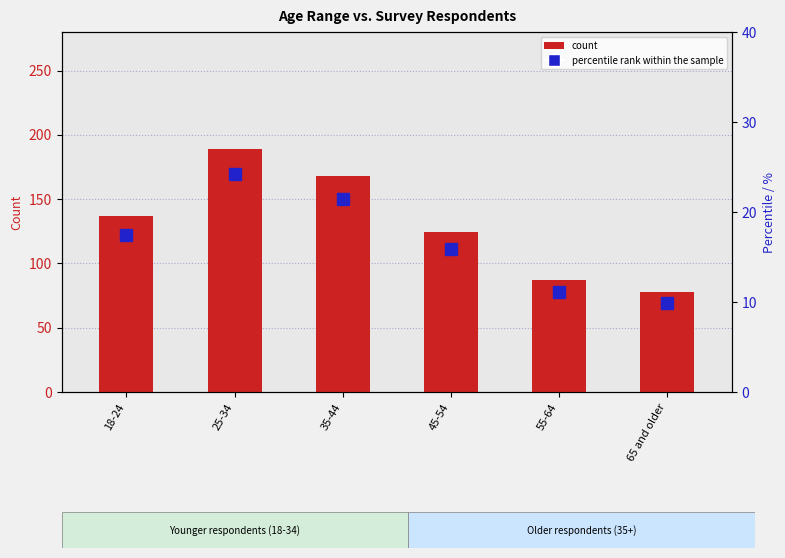

At which label does count reach its peak?

25-34